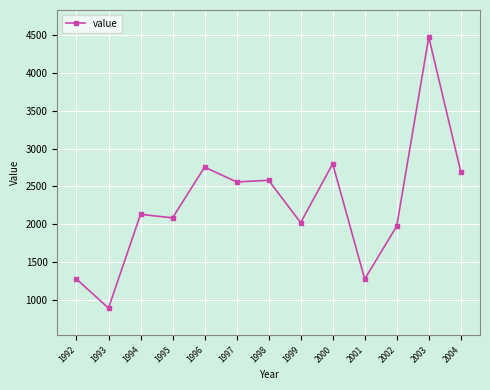

What is the value of the 10th point from the left?

1272